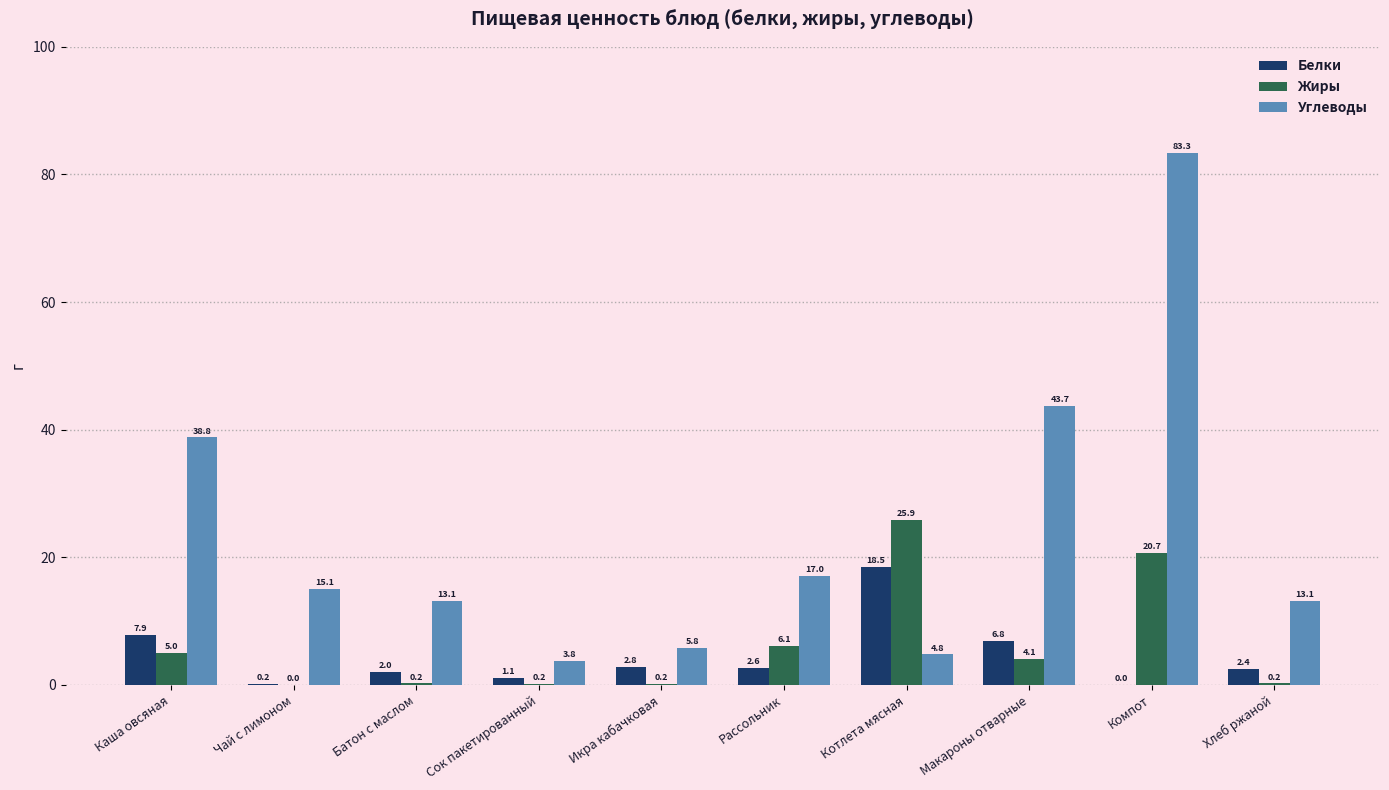

What is the average value of the Белки series?

4.4